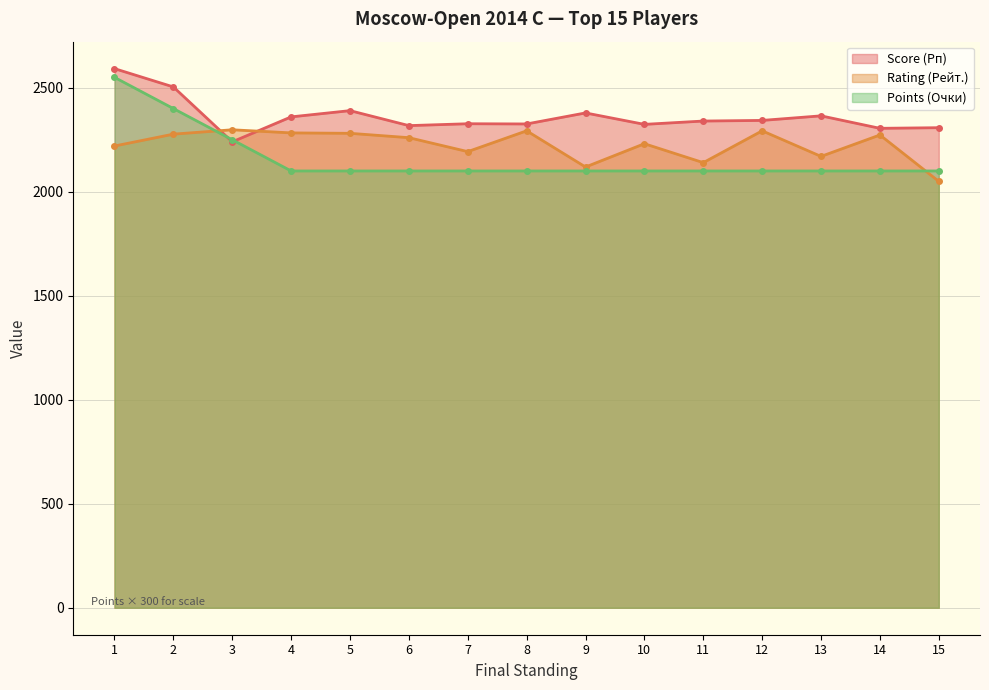

List the series in order of their overall mean, lowest first.

Points (Очки), Rating (Рейт.), Score (Рп)